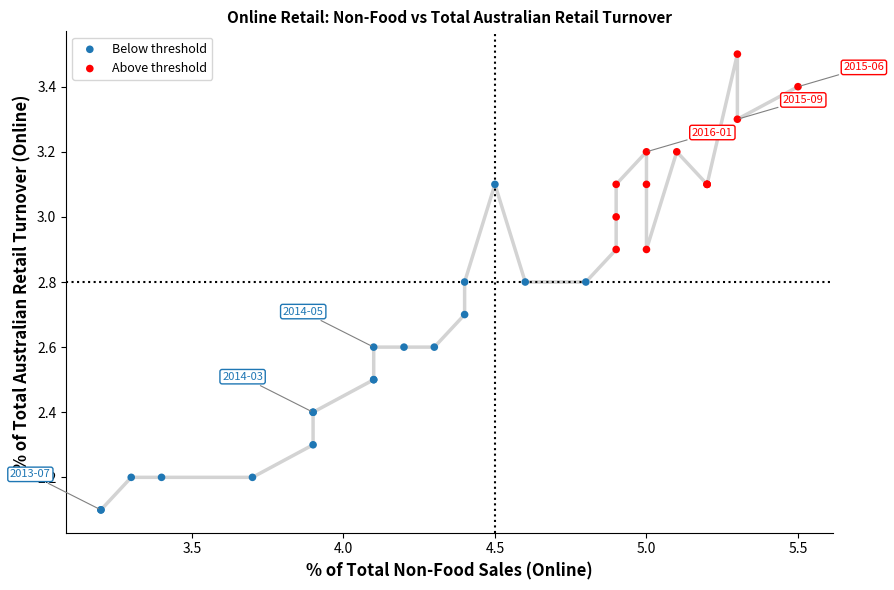

Which series has the largest Y range (max minus min)?

Below threshold